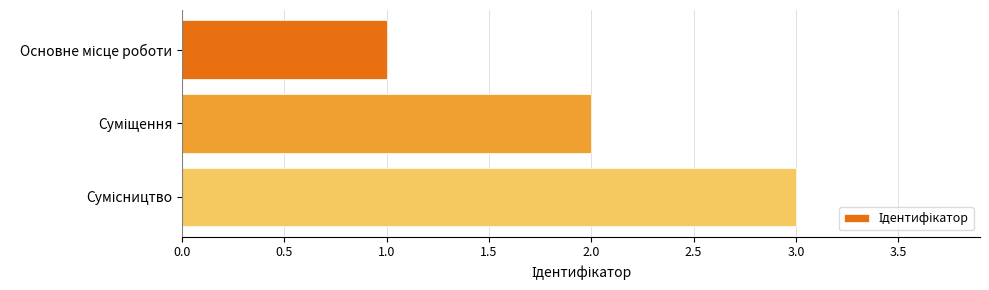

What is the maximum value shown in the chart?

3